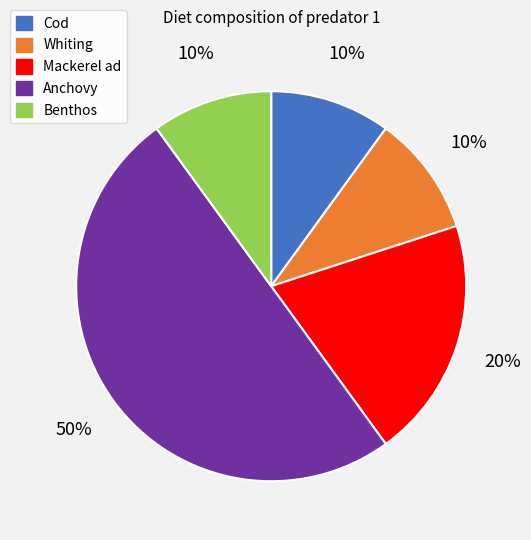

To the nearest percent, what is the difference between the largest and smallest slice percentages?

40%